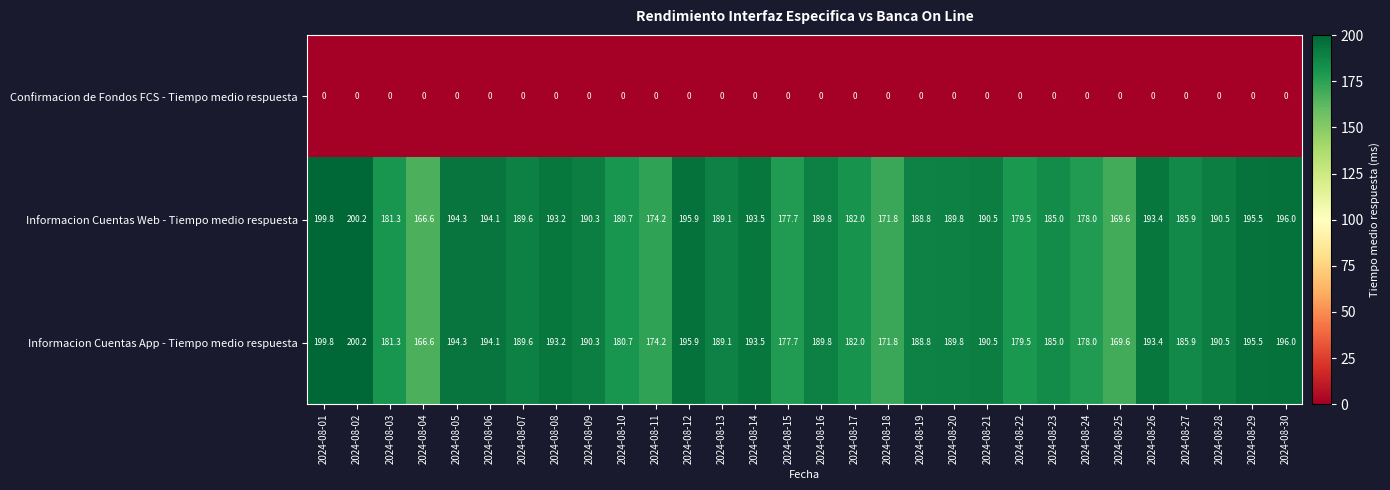

At which category is the sum across all series the highest?

2024-08-02